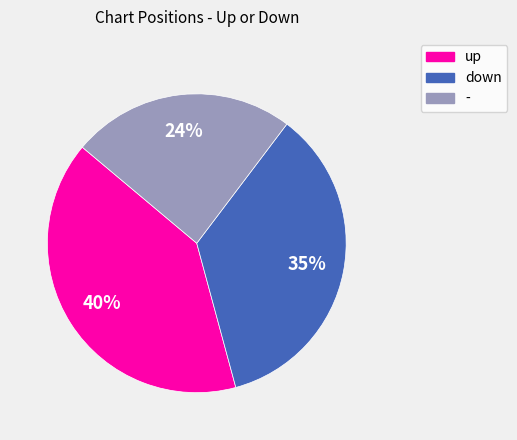

Combined, do - and up account for over 50%?

Yes